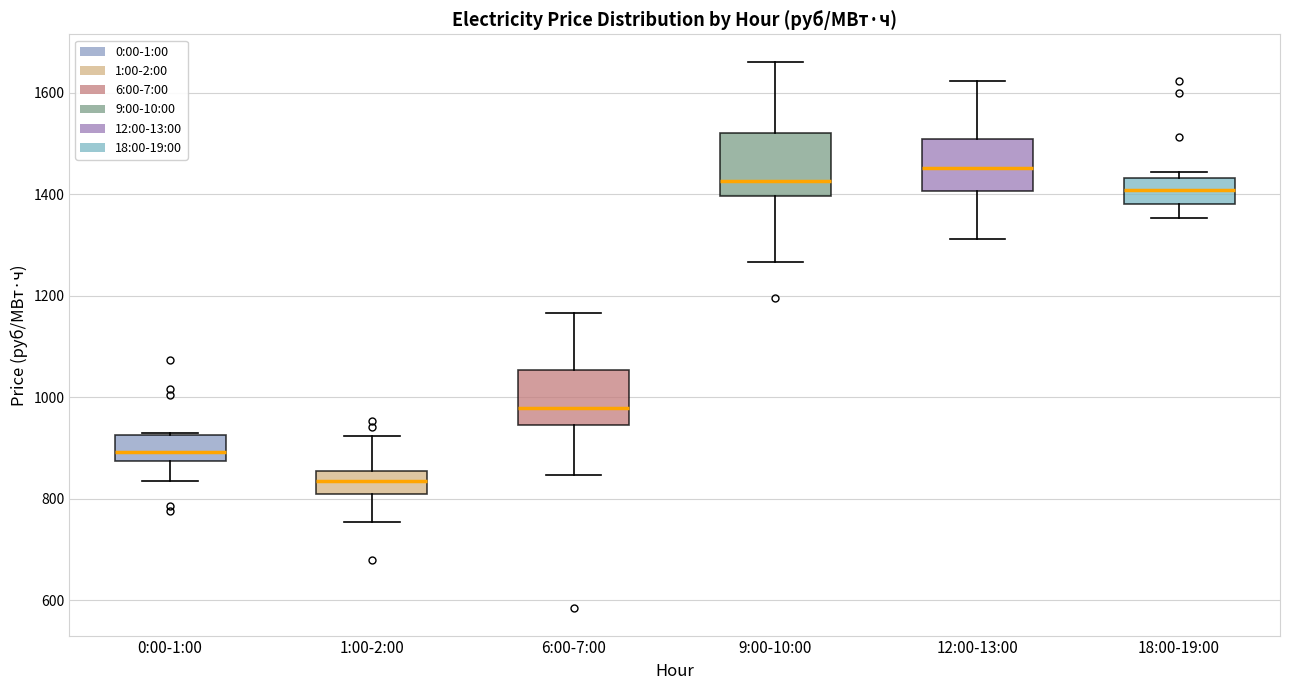

Reading left to right, read every box against the y-axis: the position of its median line, the range the box covers, and the ends of its whiskers. The values are not printed on the chart, so give them approximately, as read against the axis.

0:00-1:00: median 900, box 880 to 920, whiskers 840 to 920
1:00-2:00: median 840, box 800 to 860, whiskers 760 to 920
6:00-7:00: median 980, box 940 to 1060, whiskers 840 to 1160
9:00-10:00: median 1420, box 1400 to 1520, whiskers 1260 to 1660
12:00-13:00: median 1460, box 1400 to 1520, whiskers 1320 to 1620
18:00-19:00: median 1400, box 1380 to 1440, whiskers 1360 to 1440 (just above the box's upper edge)